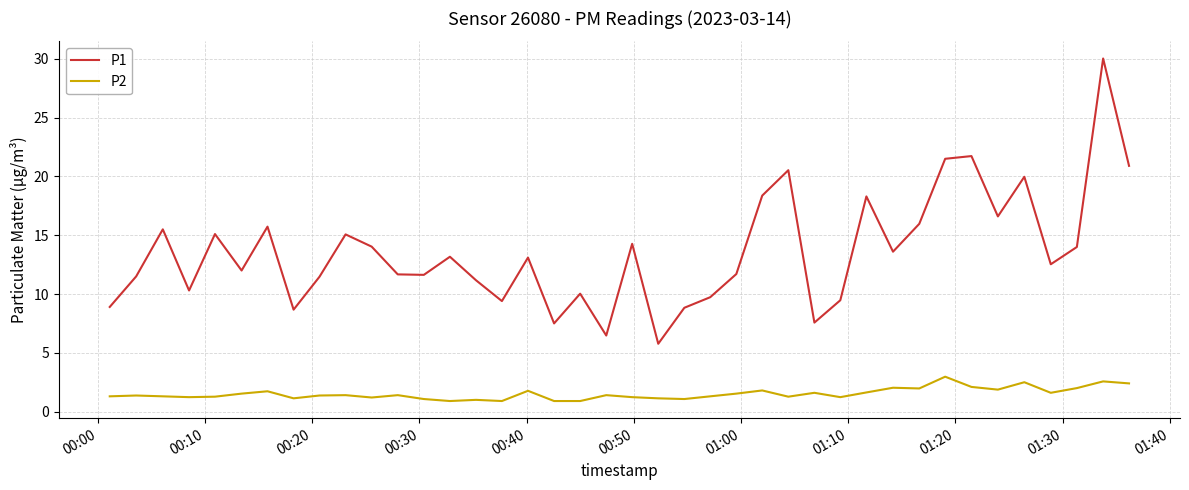

True or false: P2 and P1 cross at least once.

False